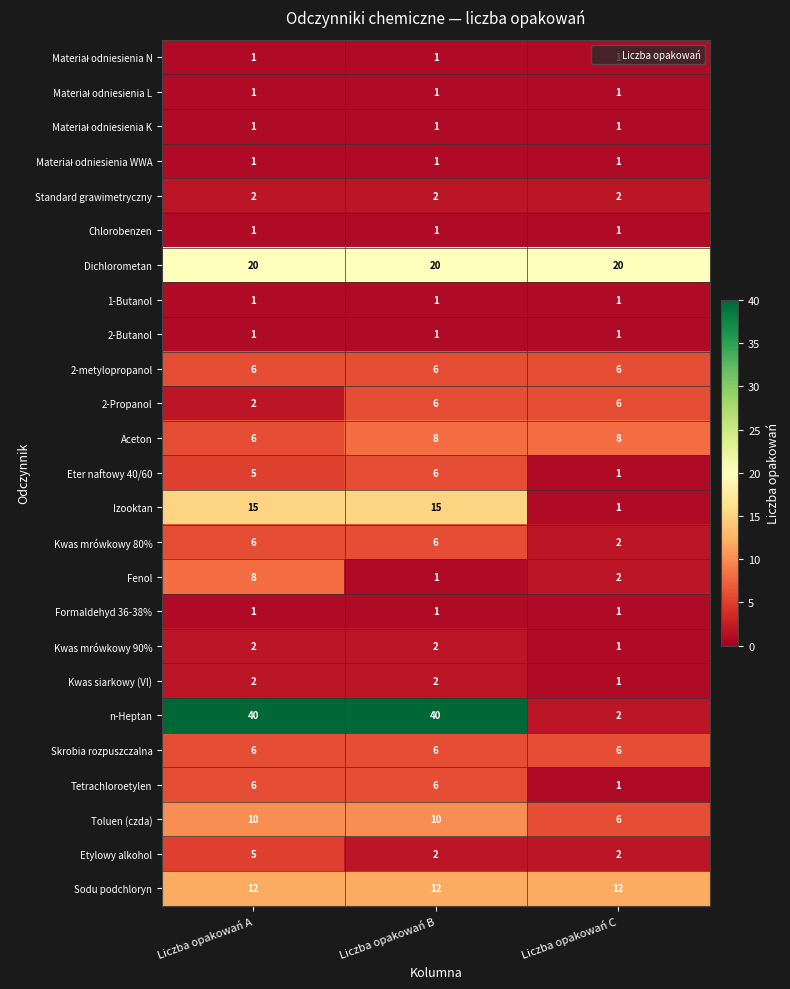

Between Liczba opakowań A and Liczba opakowań C, which series saw the biggest shift?

n-Heptan